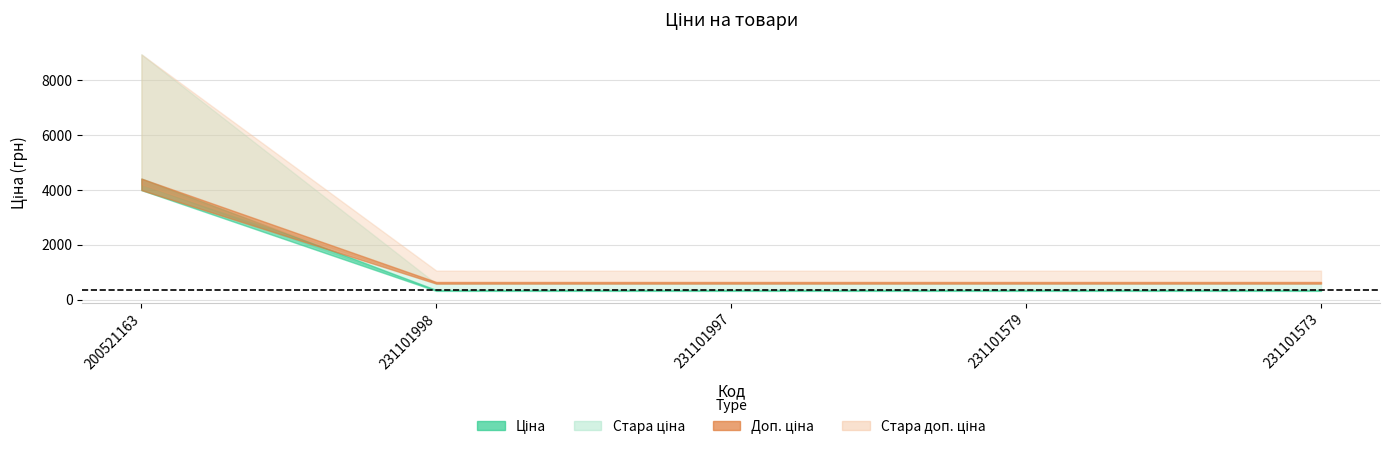

Which label corresponds to the largest value in the chart?

200521163